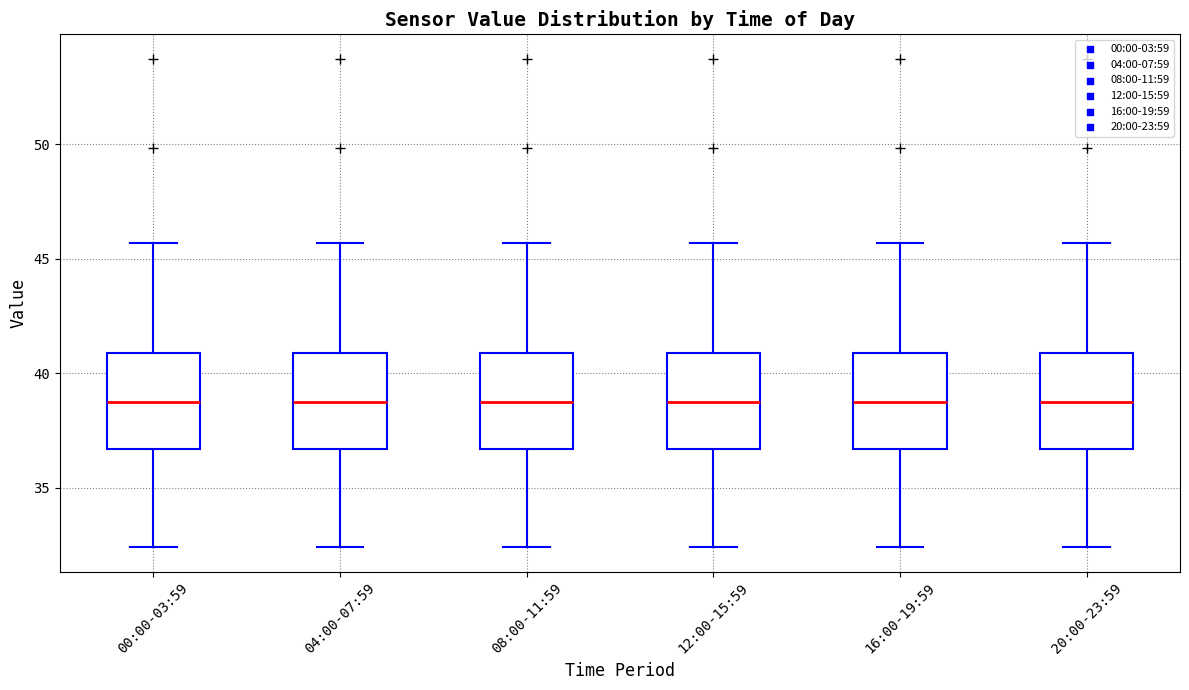

Reading left to right, transcribe this box plot: for each box, give where its median line is, the range the box spans, and where its two whiskers end, as read against the y-axis. The values are not printed on the chart, so give them approximately, as read against the axis.

00:00-03:59: median 38.5, box 36.5 to 41.0, whiskers 32.5 to 45.5
04:00-07:59: median 38.5, box 36.5 to 41.0, whiskers 32.5 to 45.5
08:00-11:59: median 38.5, box 36.5 to 41.0, whiskers 32.5 to 45.5
12:00-15:59: median 38.5, box 36.5 to 41.0, whiskers 32.5 to 45.5
16:00-19:59: median 38.5, box 36.5 to 41.0, whiskers 32.5 to 45.5
20:00-23:59: median 38.5, box 36.5 to 41.0, whiskers 32.5 to 45.5